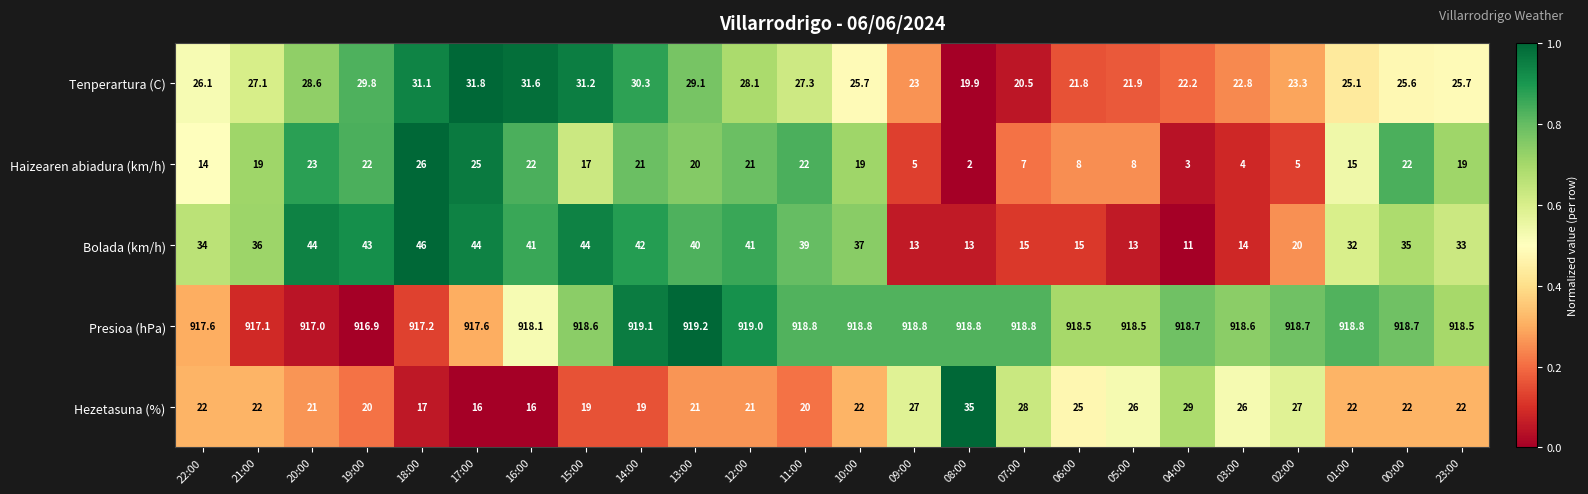

Is it true that Presioa (hPa) equals 1346.0 at 06:00?

False